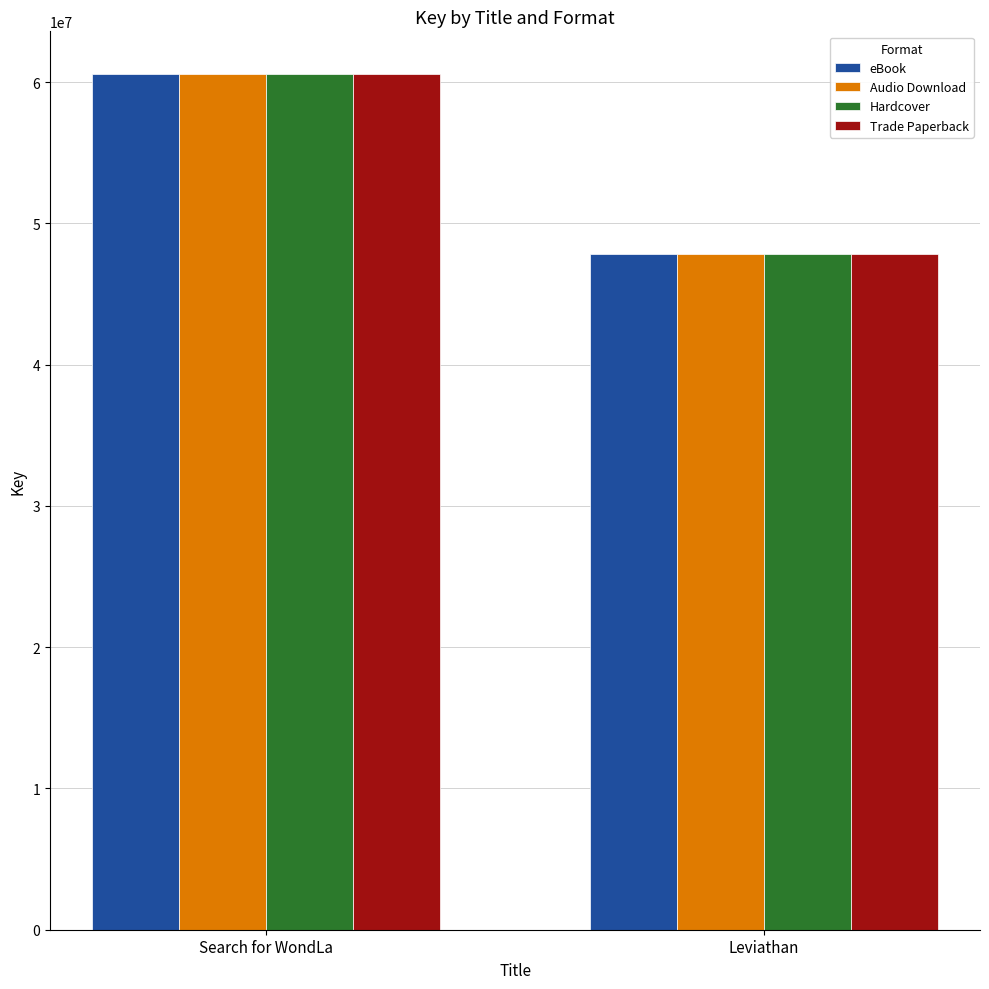

What is the sum of all Hardcover values?

108427990